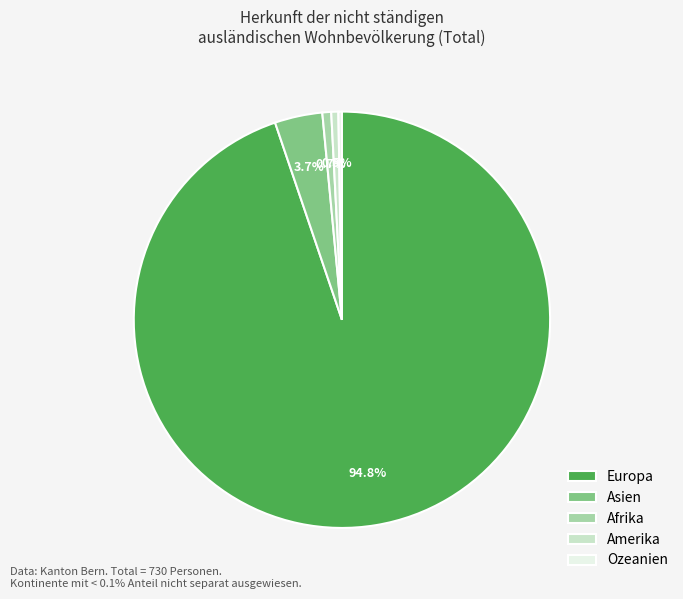

What is the largest slice in the pie chart?

Europa